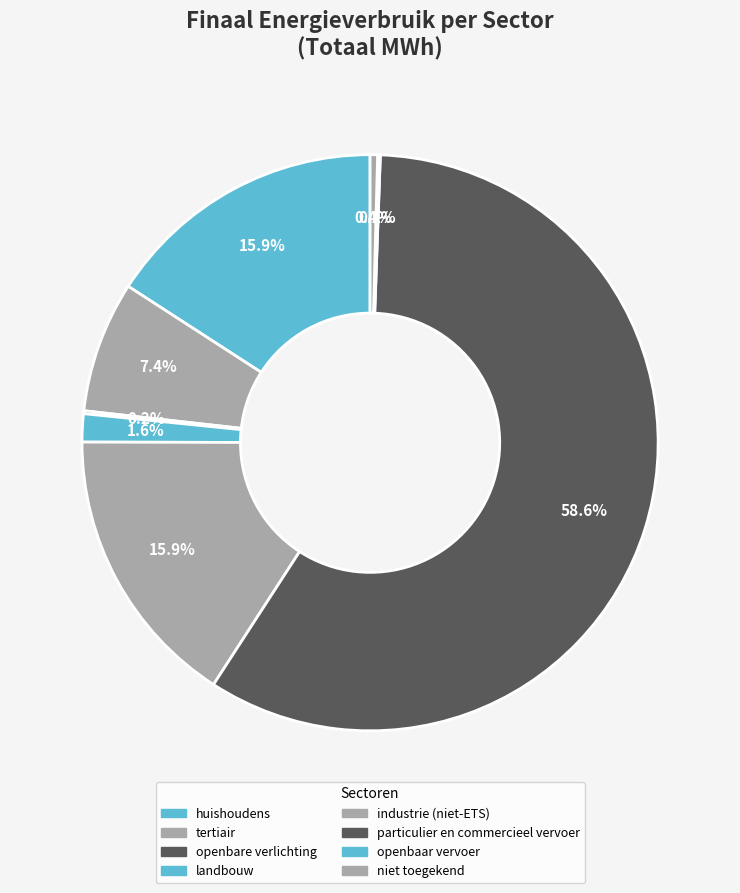

What is the ratio of the value at tertiair to the value at openbaar vervoer?

48.7